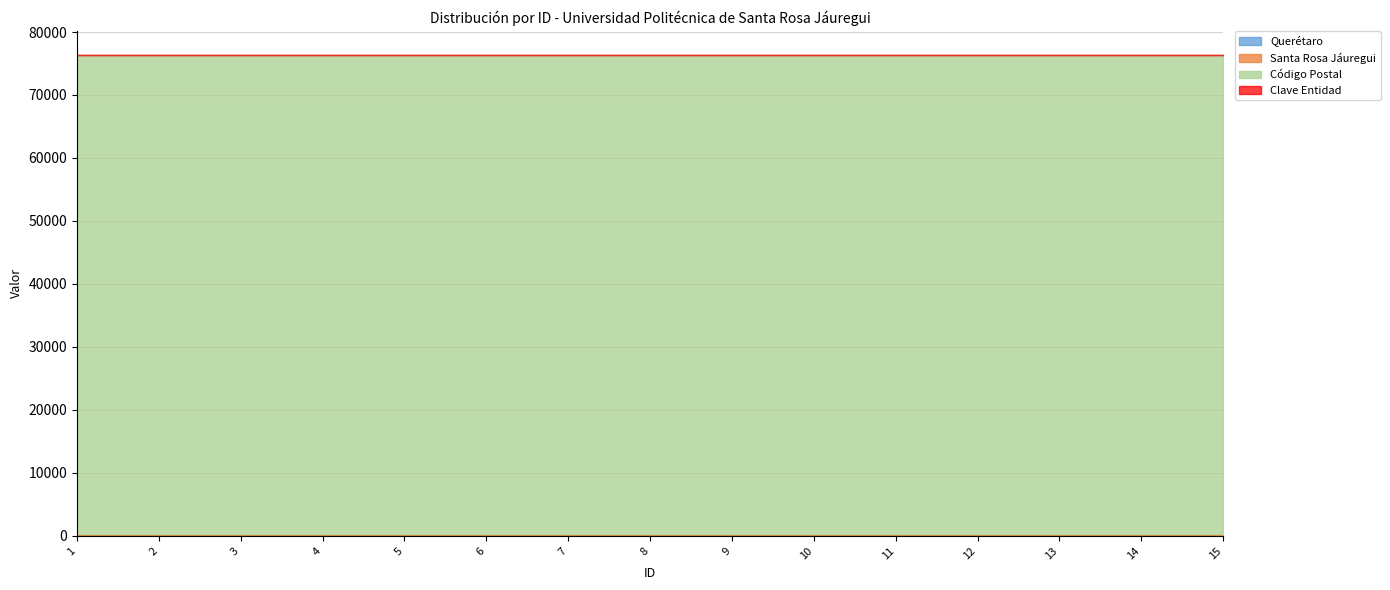

What is the total value across all series at 6?

76364